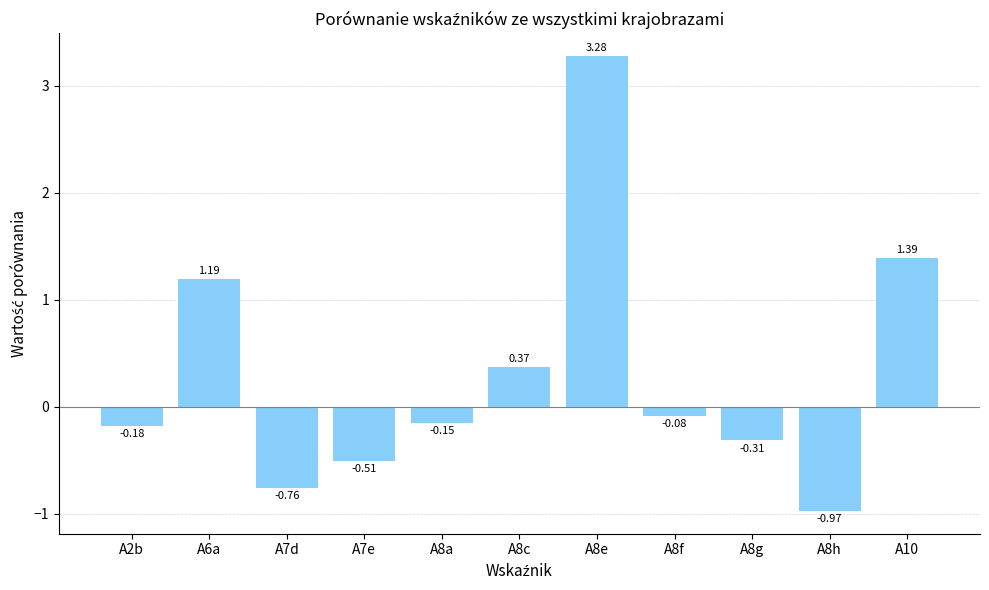

True or false: the data shows -0.3 at A7d.

False